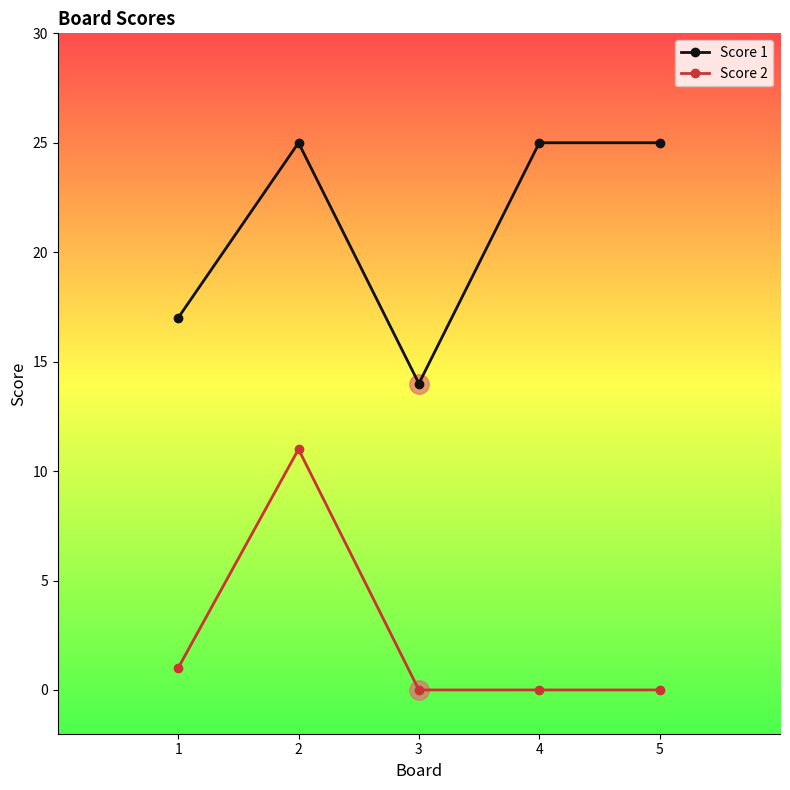

What value does the Score 2 series have at 1?

1